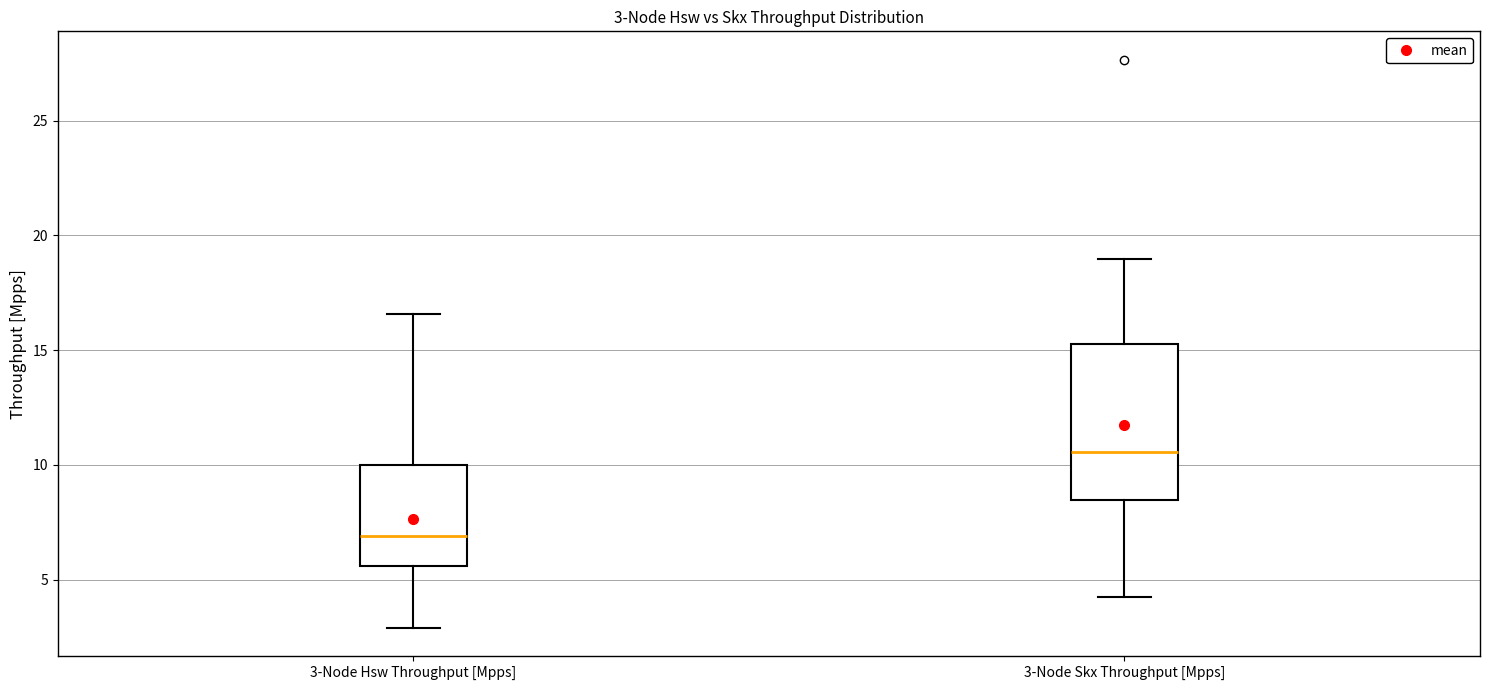

Which box is the tallest, from its lower edge to its upper edge?

3-Node Skx Throughput [Mpps]